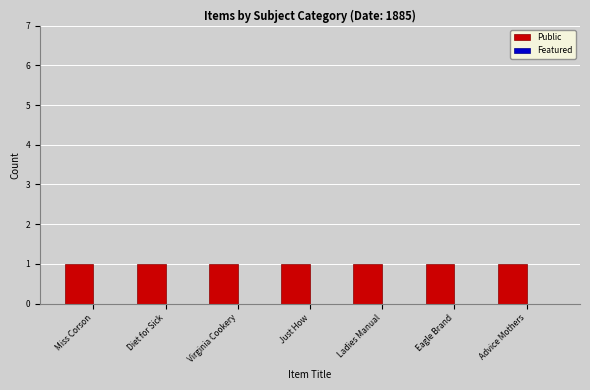

At how many categories does at least one series exceed 0?

7